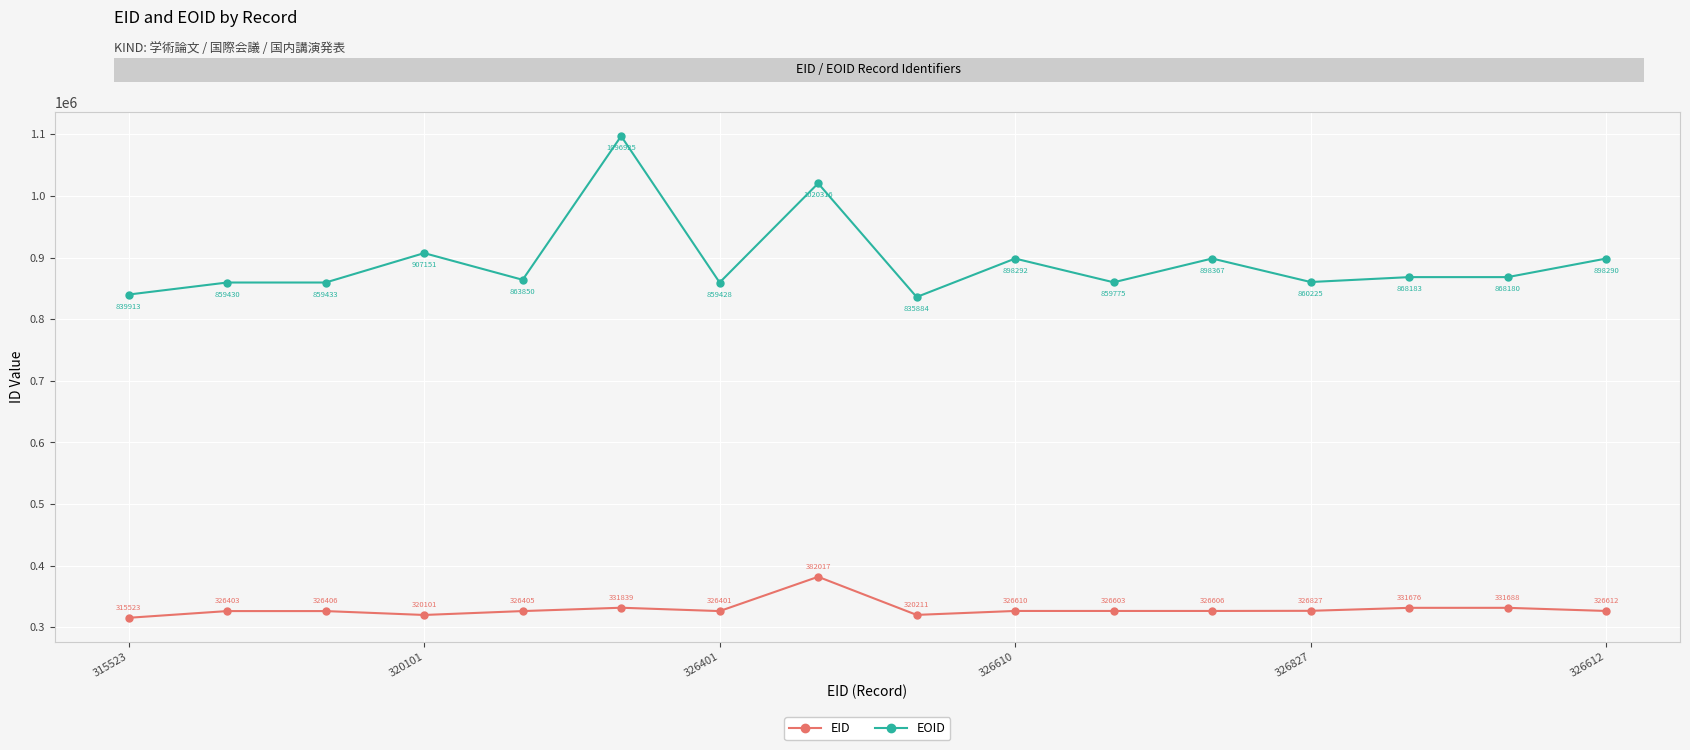

Reading right to left, list all the values displayed in this chart.

EID: 326612	331688	331676	326827	326606	326603	326610	320211	382017	326401	331839	326405	320101	326406	326403	315523
EOID: 898290	868180	868183	860225	898367	859775	898292	835884	1020316	859428	1096925	863850	907151	859433	859430	839913